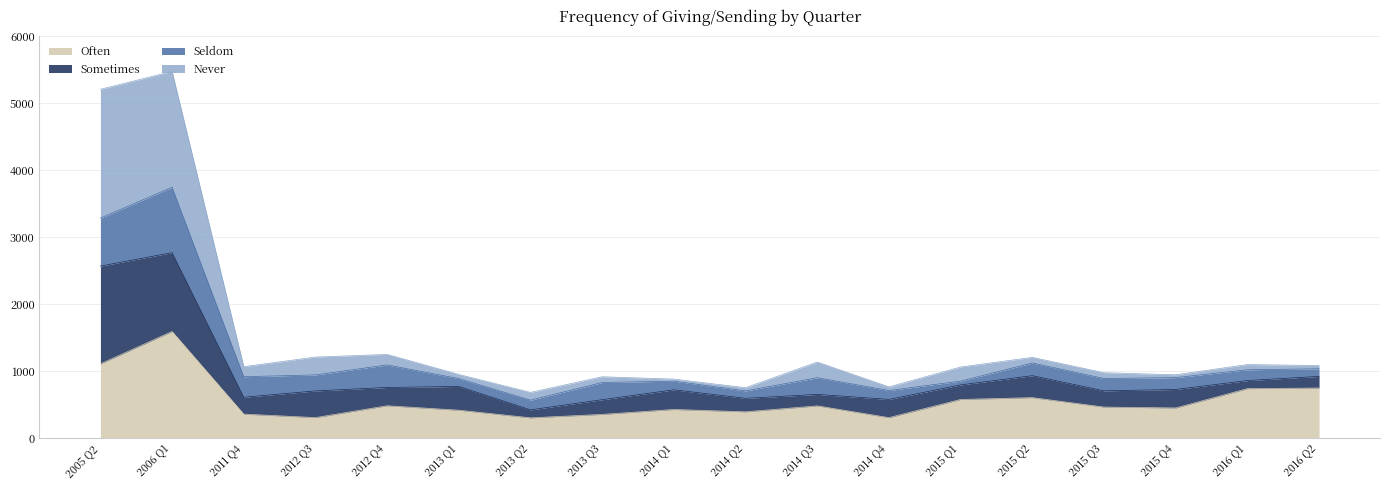

What is the label of the 2nd point from the right?

2016 Q1